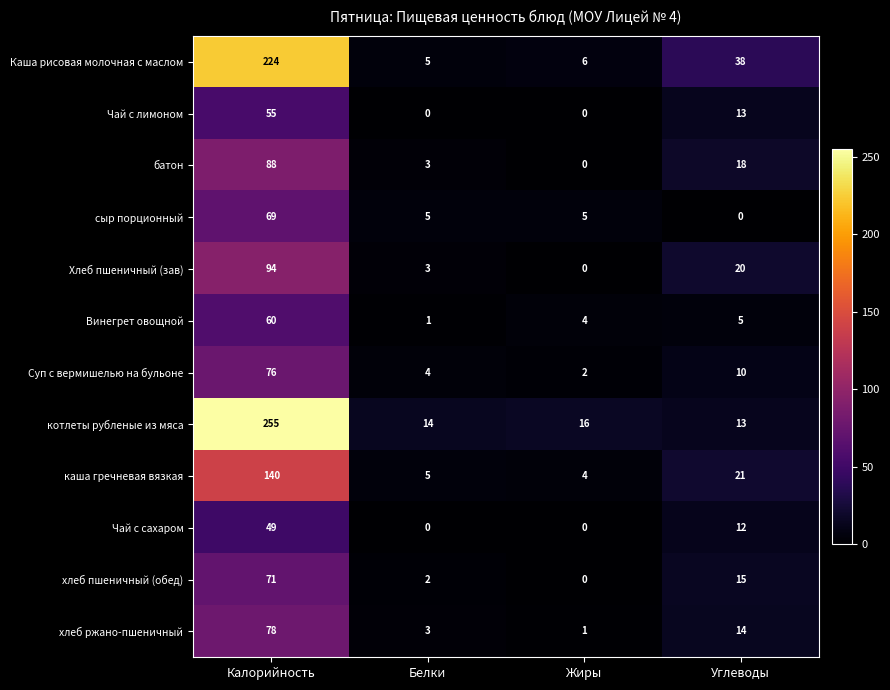

What is the difference between the maximum and minimum values in the каша гречневая вязкая series?

136